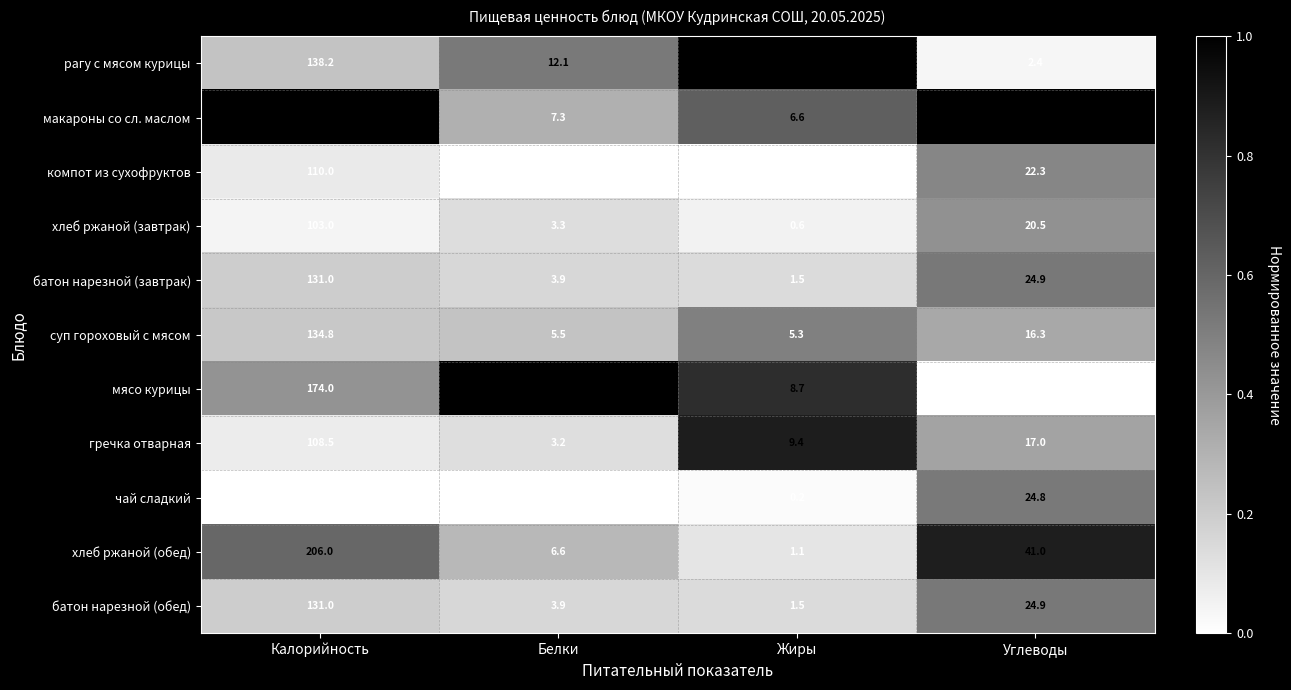

Rank the categories by рагу с мясом курицы value from lowest to highest.

Углеводы, Жиры, Белки, Калорийность